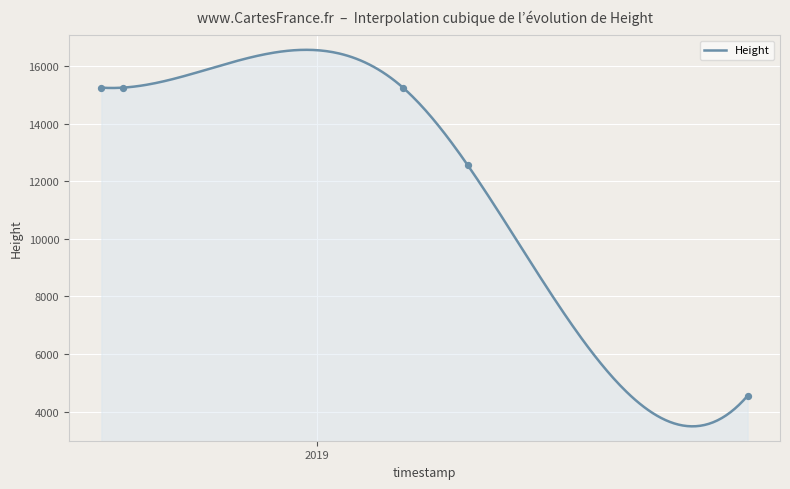

What is the maximum value for Height?

16561.8